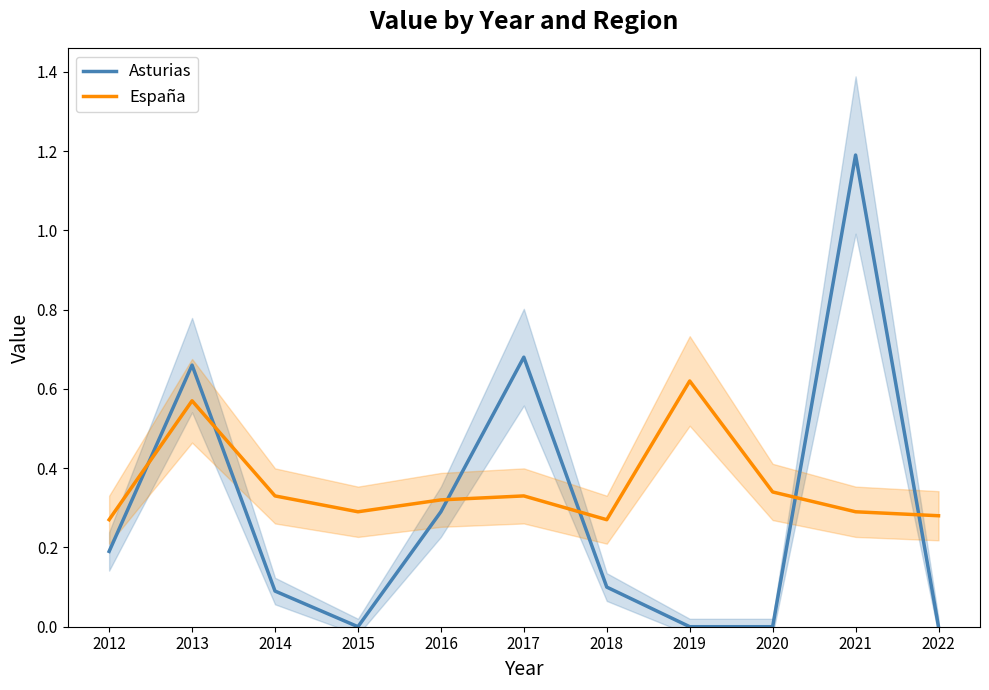

In España, how many points are higher than both neighbors (excluding endpoints)?

3